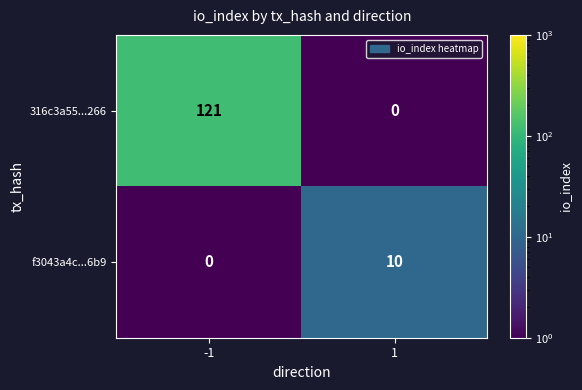

What value does the 316c3a55...266 series have at -1?

121